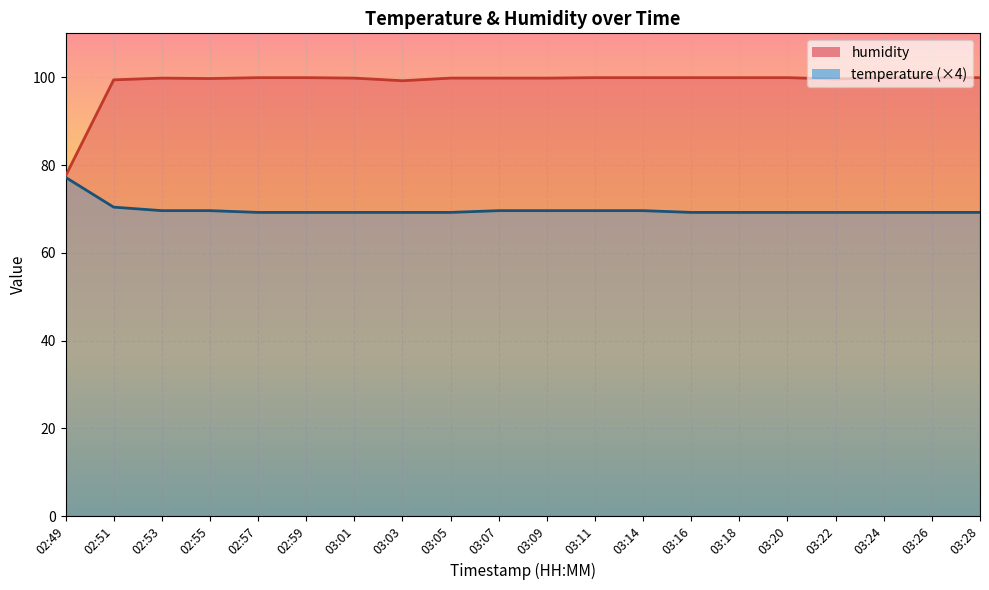

List the series in order of their peak value, lowest first.

temperature, humidity